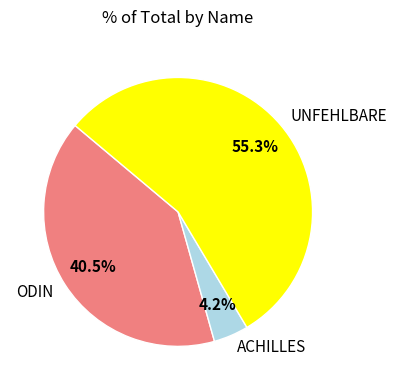

What is the smallest slice in the pie chart?

ACHILLES